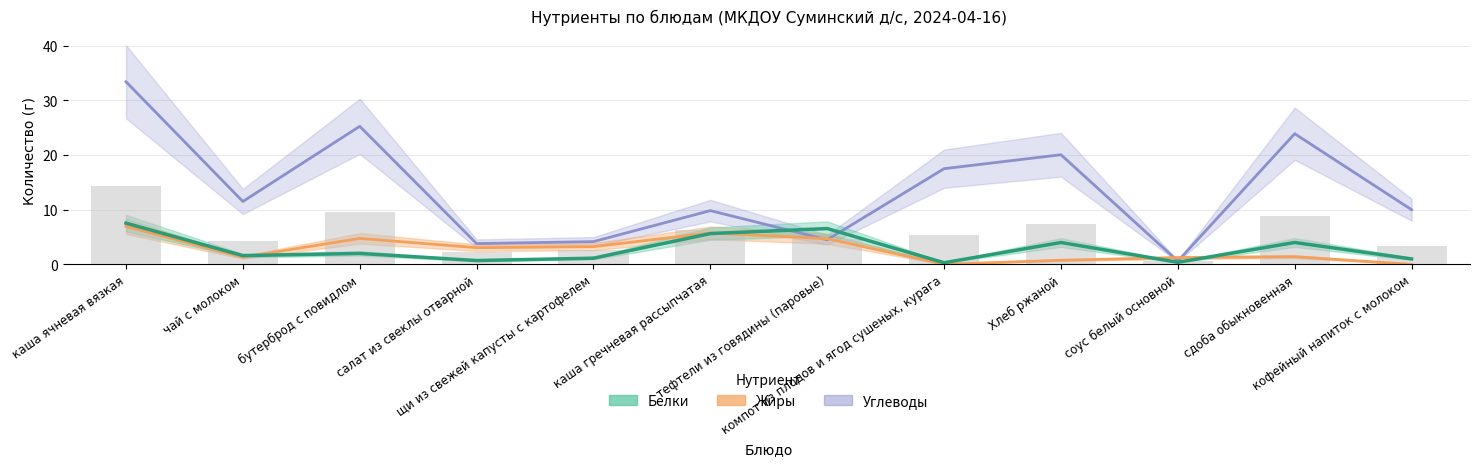

What are all the series names shown in the legend?

Белки, Жиры, Углеводы